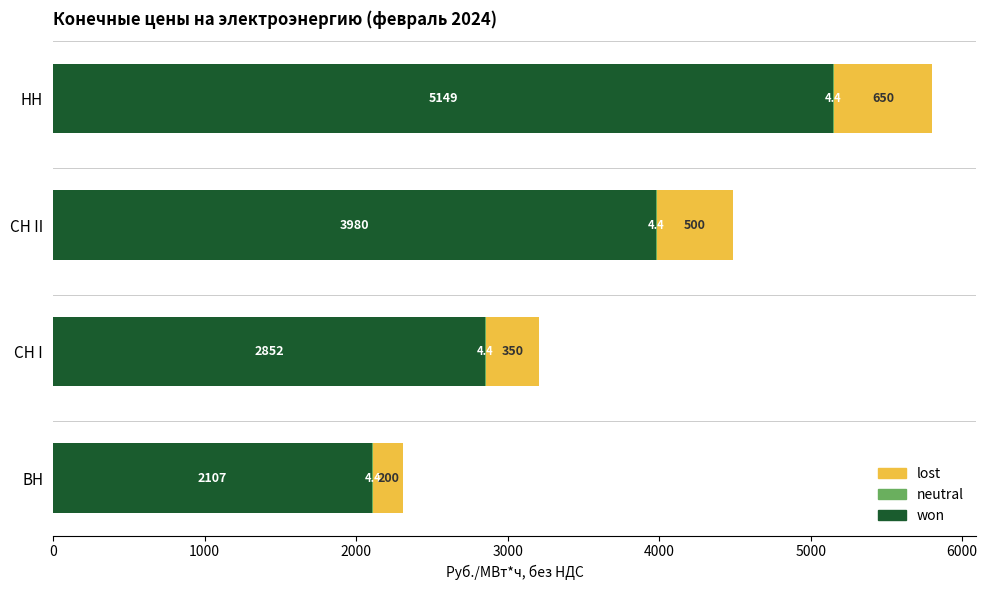

What is the highest value of the won series?

5148.9